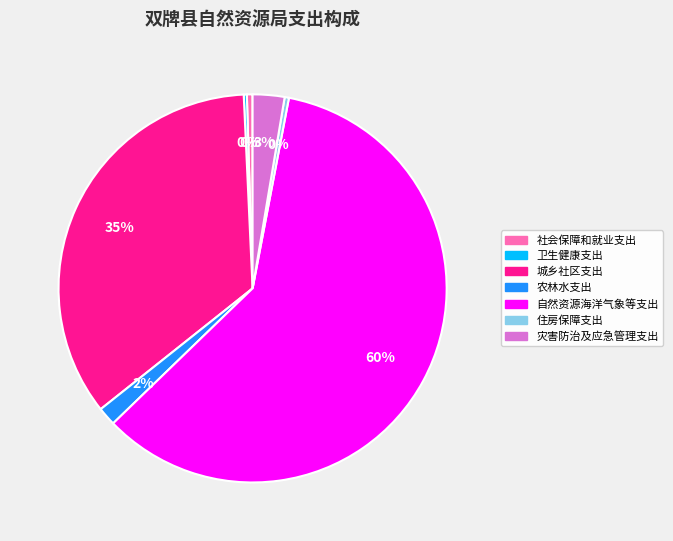

What is the largest slice in the pie chart?

自然资源海洋气象等支出